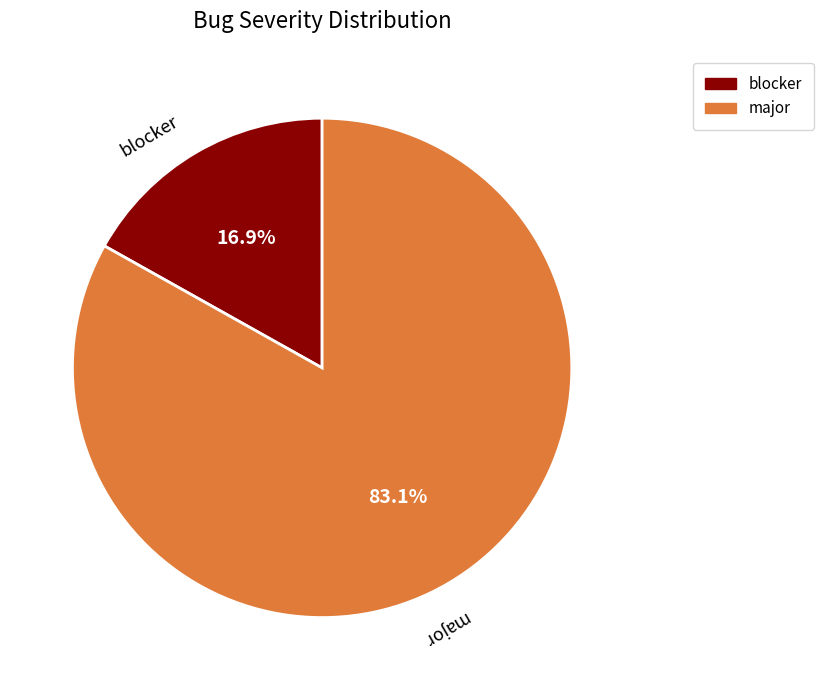

Which category has the biggest portion of the pie?

major